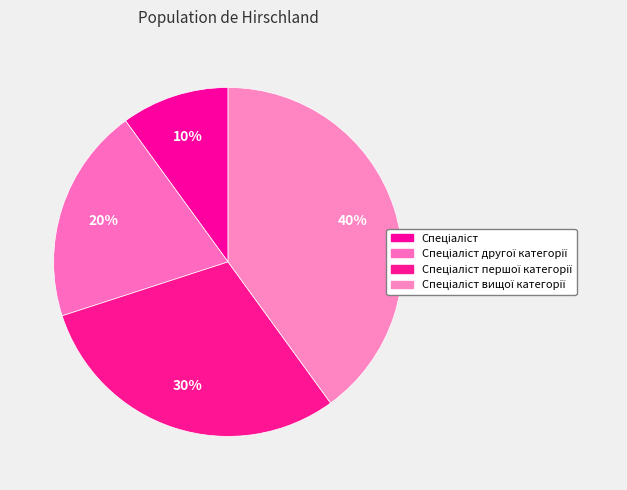

To the nearest percent, what is the difference between the largest and smallest slice percentages?

30%